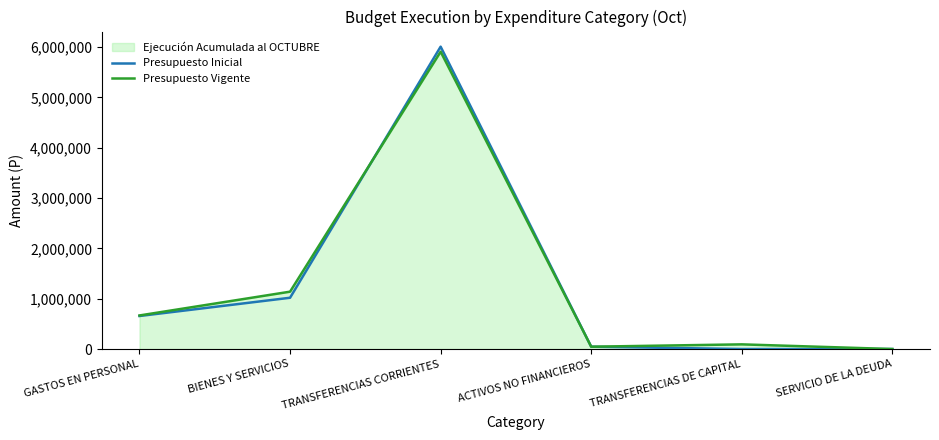

At which category does the chart reach its minimum across all series?

TRANSFERENCIAS DE CAPITAL